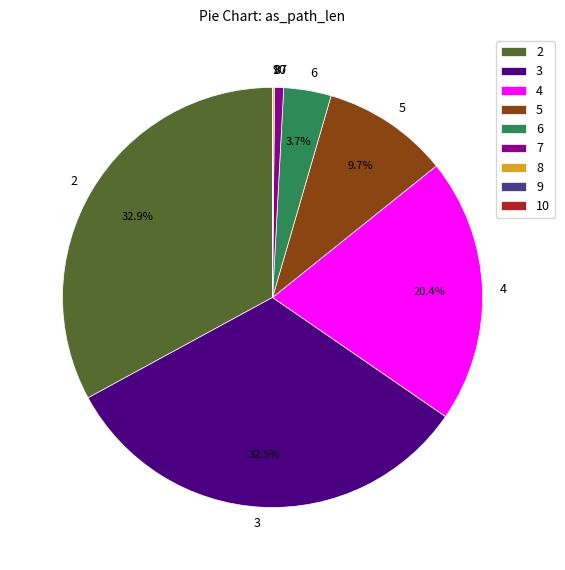

Is 5 the majority of the pie?

No